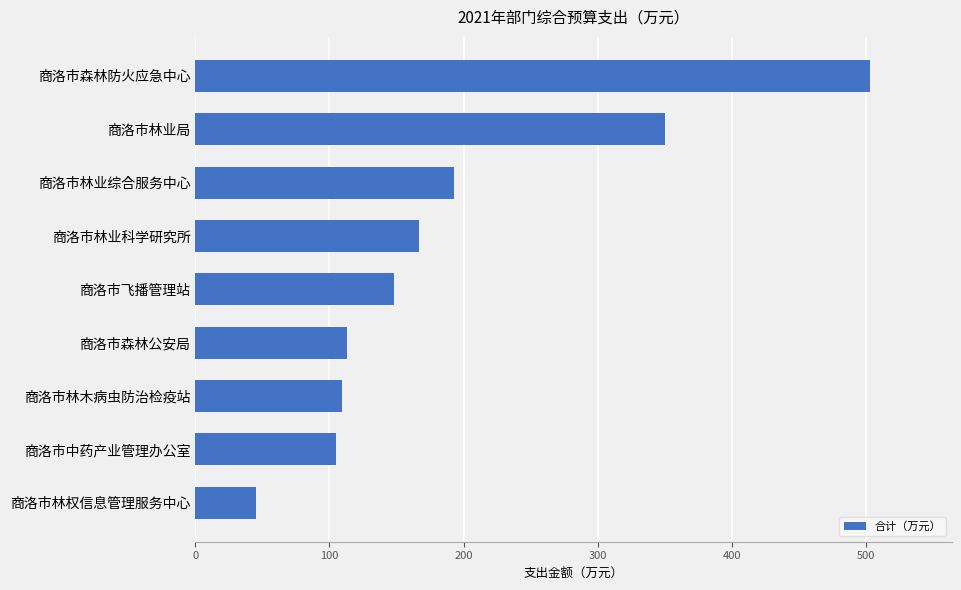

What is the difference between the values at 商洛市森林防火应急中心 and 商洛市林业科学研究所?

336.4